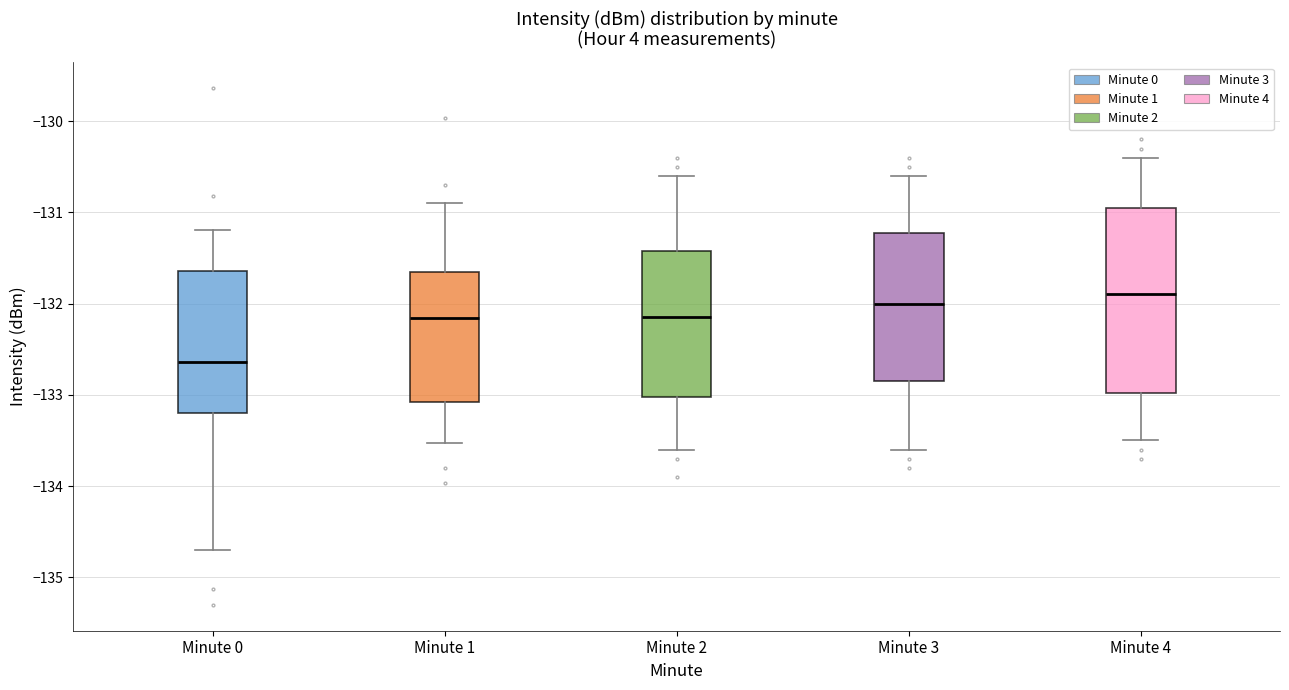

Where does the lower whisker of the box for Minute 1 end on the y-axis? The values are not printed on the chart, so give them approximately, as read against the axis.

-133.5